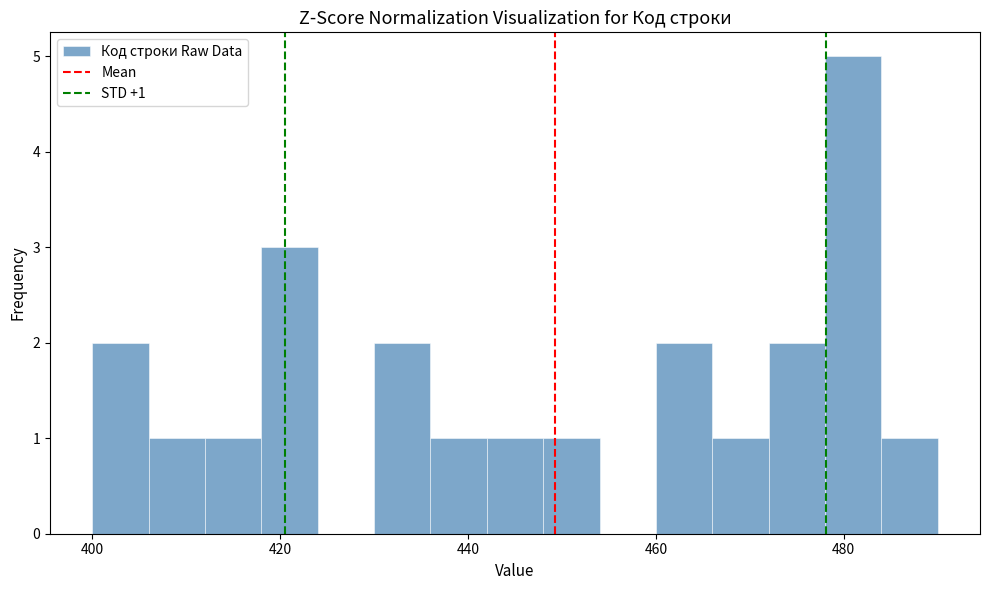

Around what value on the x-axis is the tallest bar? Give the approximate position of its centre, as read against the axis.

482